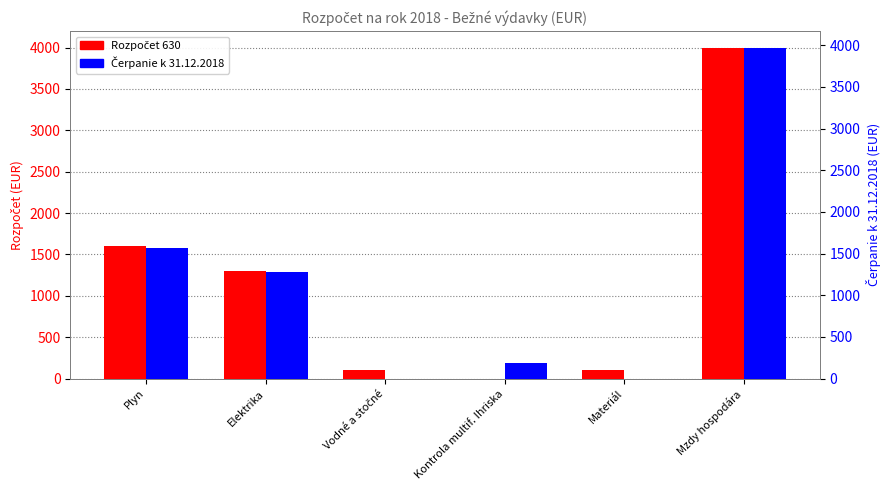

At which label does Čerpanie k 31.12.2018 reach its peak?

Mzdy hospodára